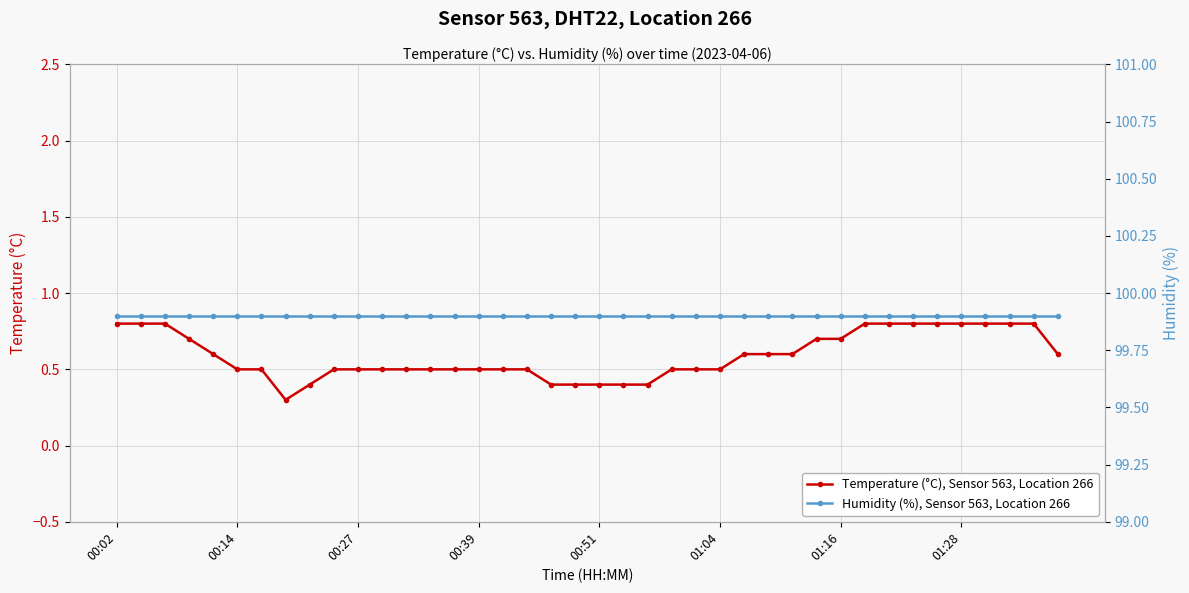

Count the Temperature (°C), Sensor 563, Location 266 values in the range 0 to 1.

40